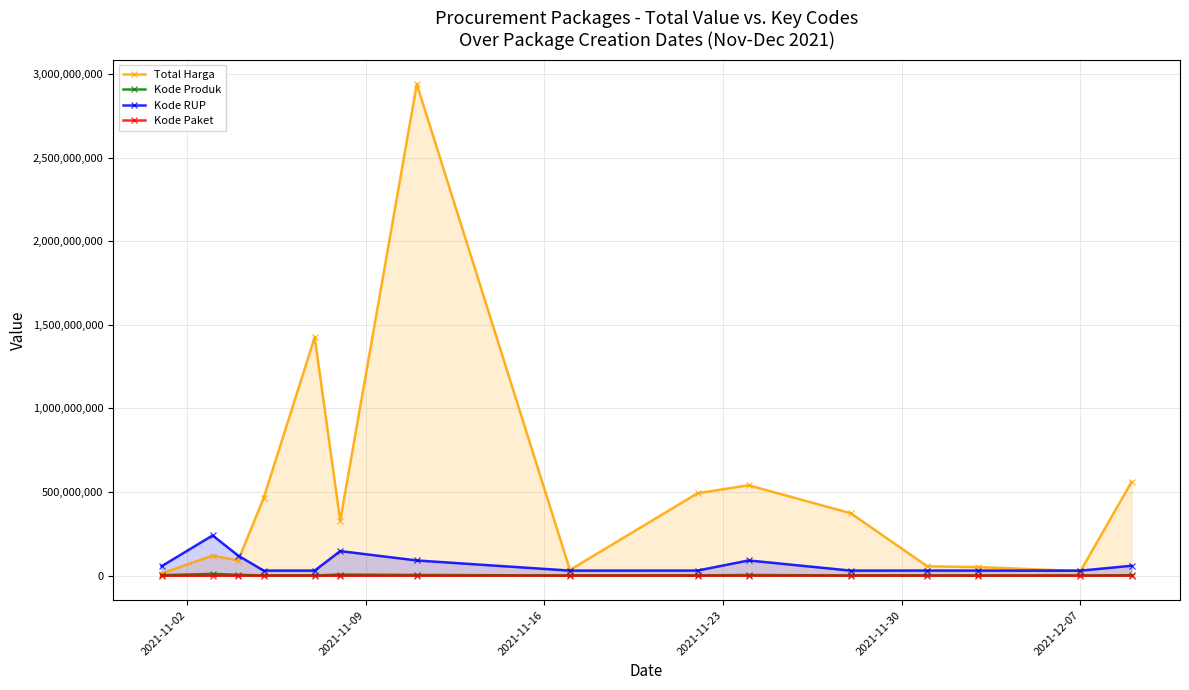

Rank the series by their maximum value, from lowest to highest.

Kode Paket, Kode Produk, Kode RUP, Total Harga